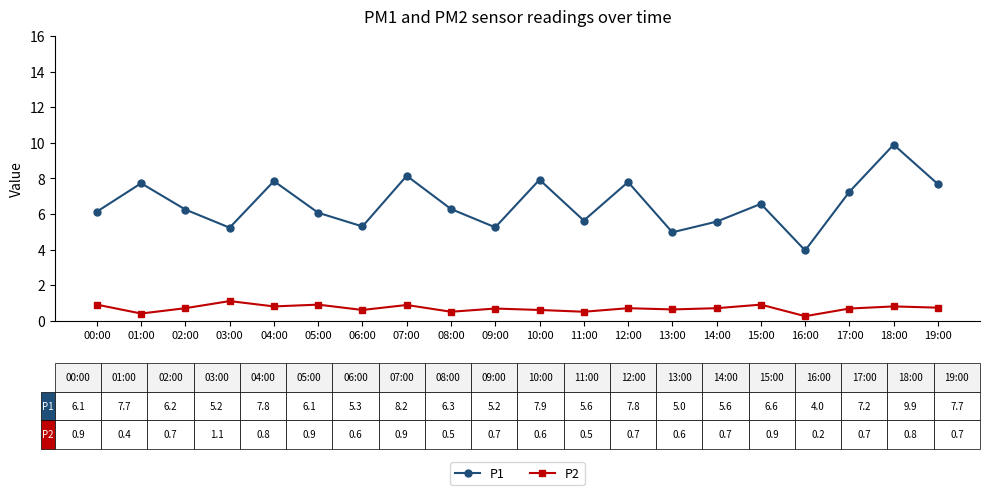

What is the average value of the P1 series?

6.6